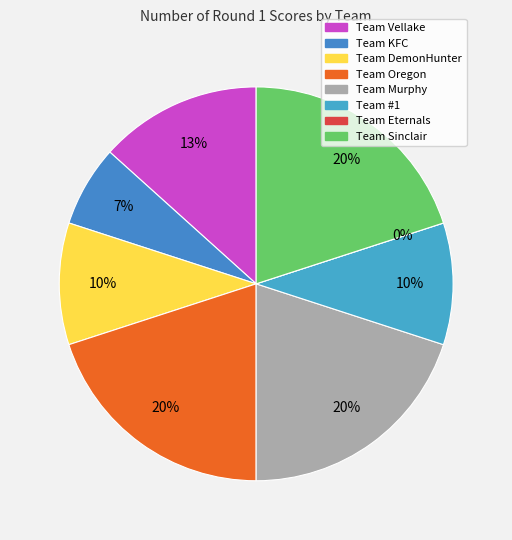

Is the sum of Team Oregon and Team Eternals greater than half?

No